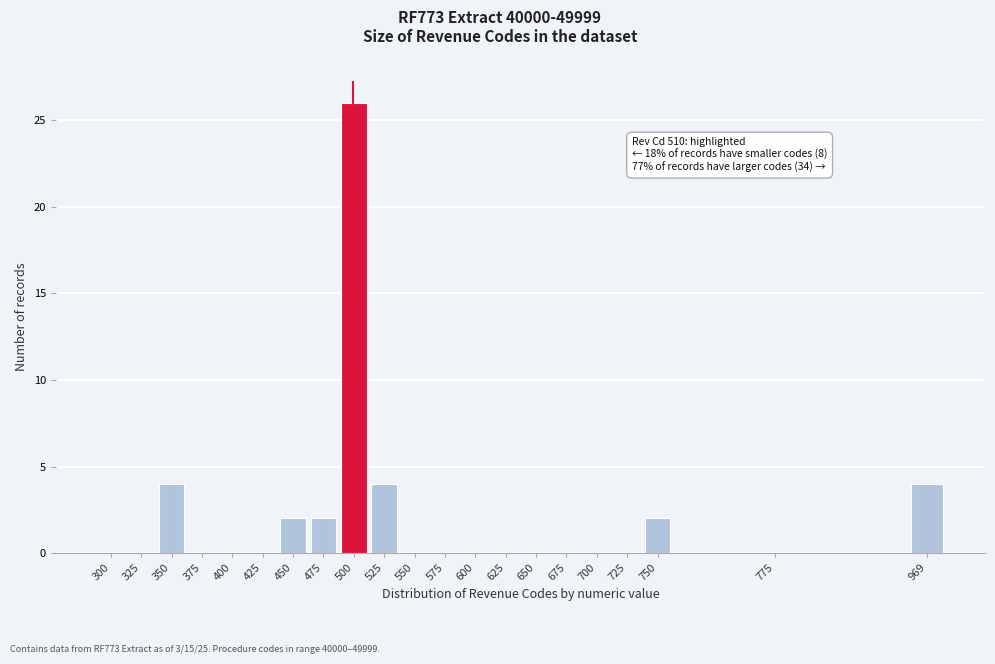

Reading right to left, list all the values displayed in this chart.

969=4	775=0	750=2	725=0	700=0	675=0	650=0	625=0	600=0	575=0	550=0	525=4	500=26	475=2	450=2	425=0	400=0	375=0	350=4	325=0	300=0